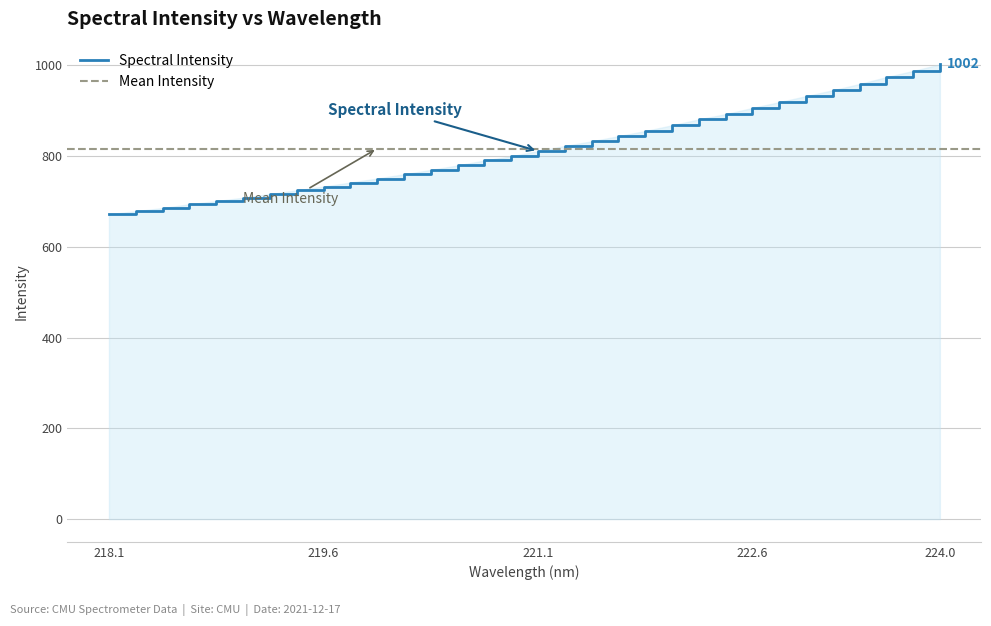

What is the label of the 12th point from the right?

221.8812